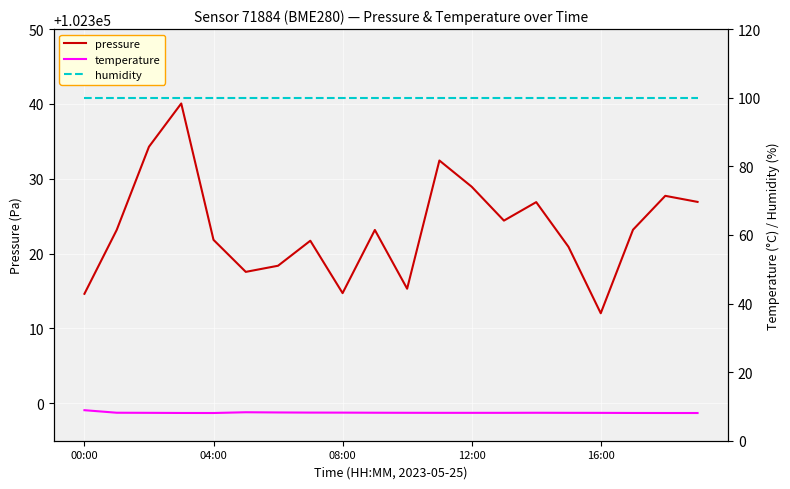

Is it true that pressure equals 102314.7 at 08:00?

True